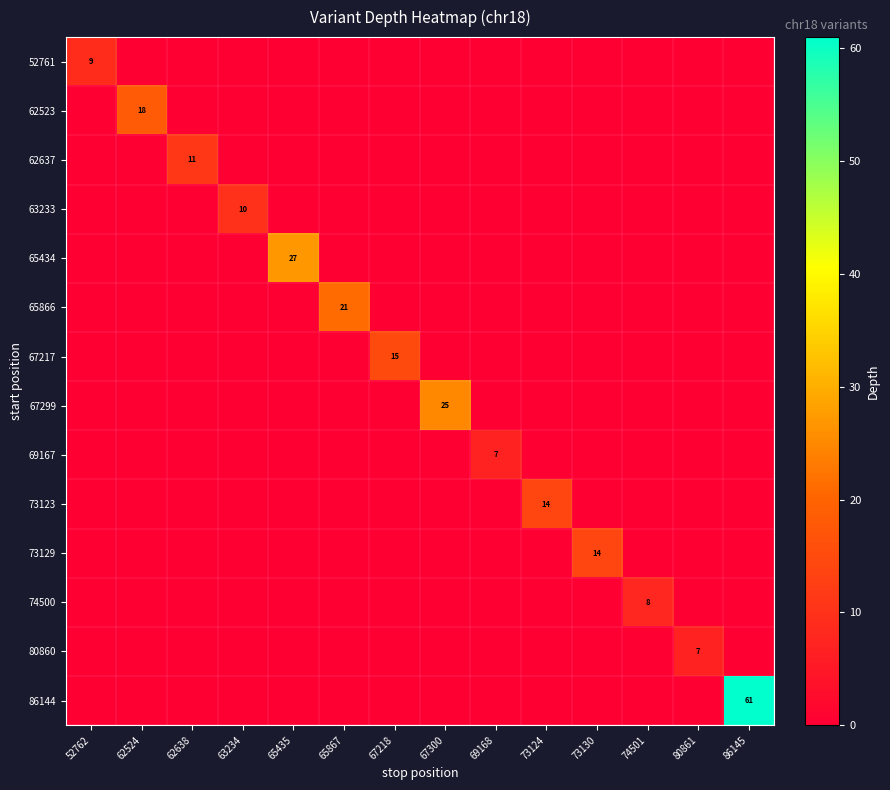

At how many categories does at least one series exceed 41?

1